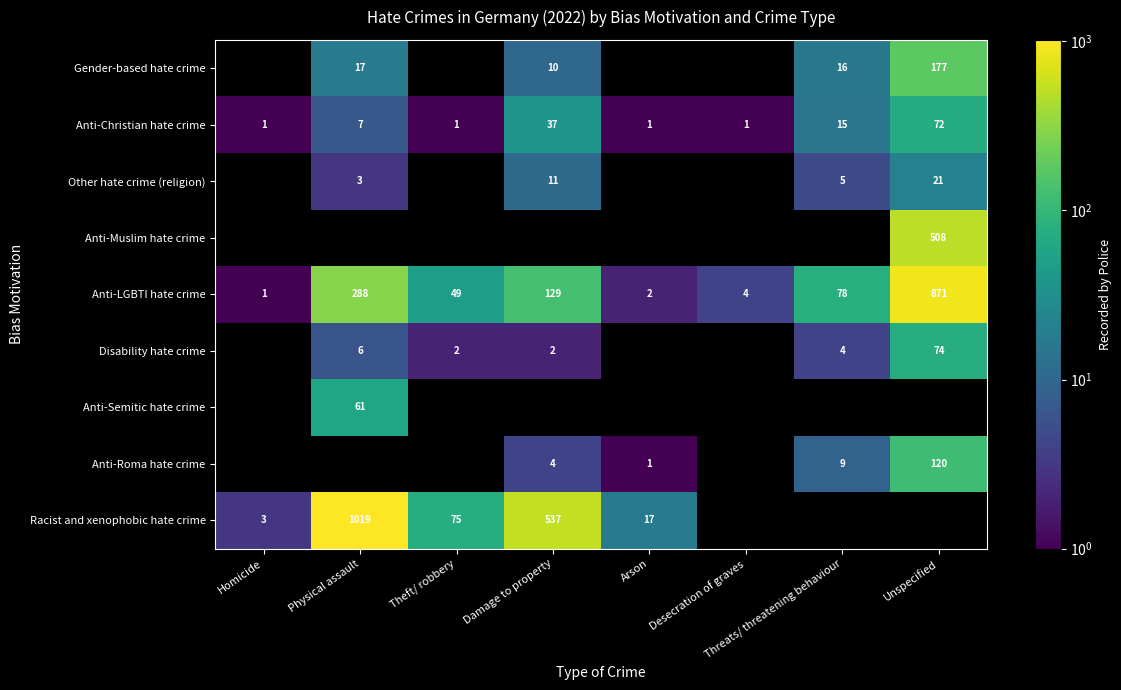

How many series are shown in this chart?

9